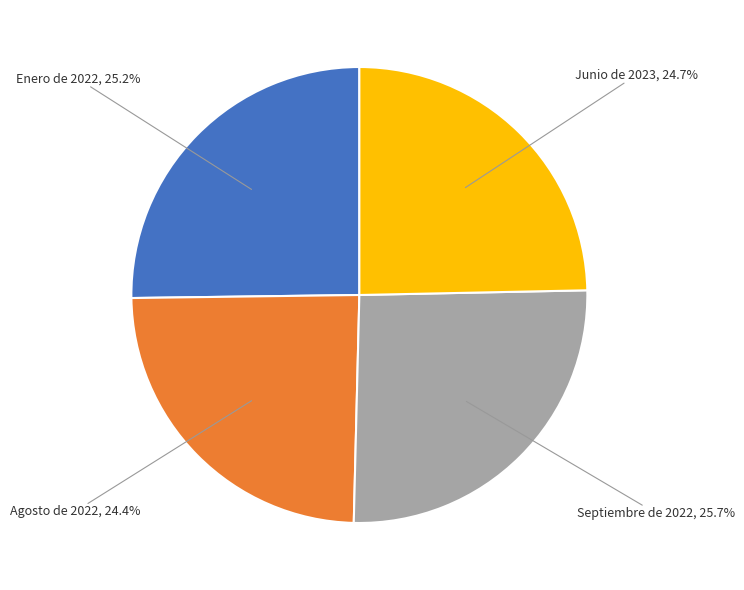

Is it true that Septiembre de 2022 is 12% of the pie?

False